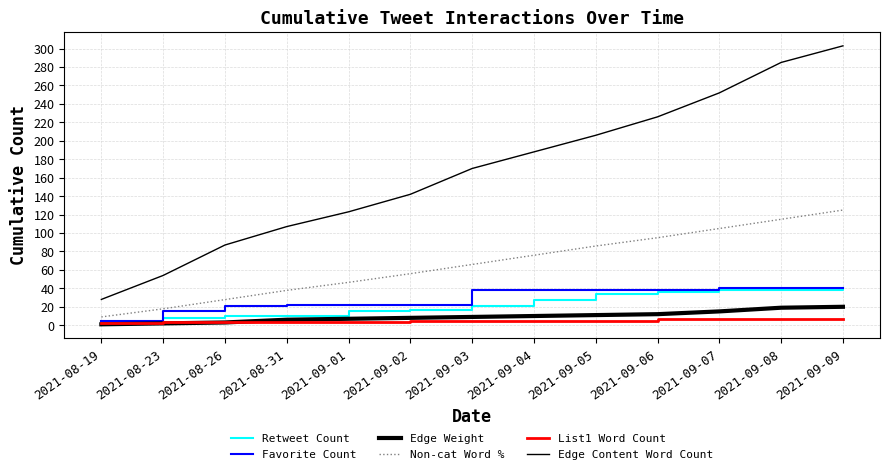

List the series in order of their peak value, highest first.

Edge Content Word Count, Non-cat Word %, Retweet Count, Favorite Count, Edge Weight, List1 Word Count